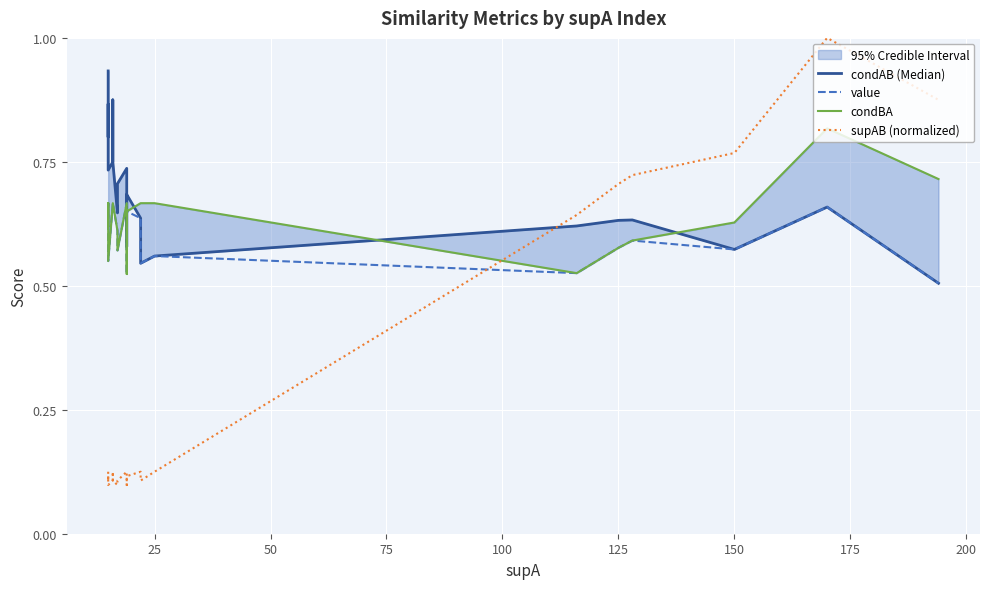

Reading left to right, list all the values displayed in this chart.

condAB (Median): 0.9	0.9	0.9	0.9	0.9	0.9	0.9	0.9	0.8	0.8	0.8	0.8	0.8	0.8	0.8	0.8	0.8	0.9	0.9	0.8	0.7	0.8	0.9	0.9	0.8	0.6	0.7	0.7	0.6	0.6	0.7	0.6	0.5	0.6	0.6	0.6	0.6	0.6	0.7	0.5
value: 0.7	0.7	0.7	0.7	0.7	0.7	0.7	0.7	0.7	0.7	0.7	0.7	0.7	0.7	0.7	0.7	0.7	0.6	0.6	0.7	0.6	0.7	0.7	0.7	0.7	0.6	0.6	0.7	0.6	0.5	0.7	0.6	0.5	0.6	0.5	0.6	0.6	0.6	0.7	0.5
condBA: 0.7	0.7	0.7	0.7	0.7	0.7	0.7	0.7	0.7	0.7	0.7	0.7	0.7	0.7	0.7	0.7	0.7	0.6	0.6	0.7	0.6	0.7	0.7	0.7	0.7	0.6	0.6	0.7	0.7	0.5	0.7	0.7	0.7	0.7	0.5	0.6	0.6	0.6	0.8	0.7
supAB (normalized): 0.1	0.1	0.1	0.1	0.1	0.1	0.1	0.1	0.1	0.1	0.1	0.1	0.1	0.1	0.1	0.1	0.1	0.1	0.1	0.1	0.1	0.1	0.1	0.1	0.1	0.1	0.1	0.1	0.1	0.1	0.1	0.1	0.1	0.1	0.6	0.7	0.7	0.8	1.0	0.9